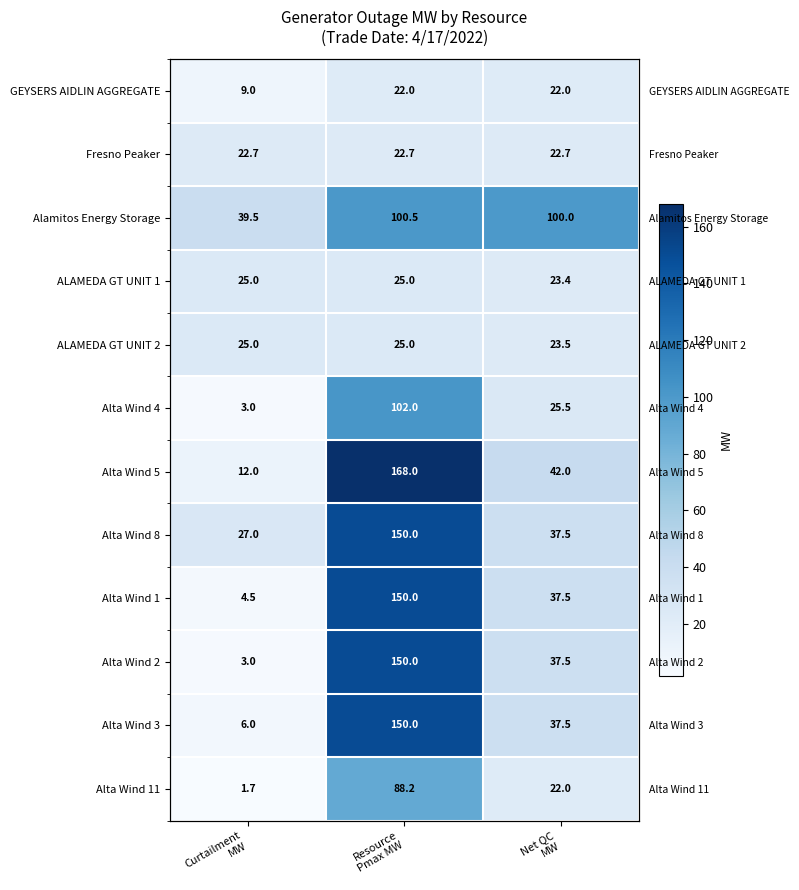

At how many categories does at least one series exceed 9?

3